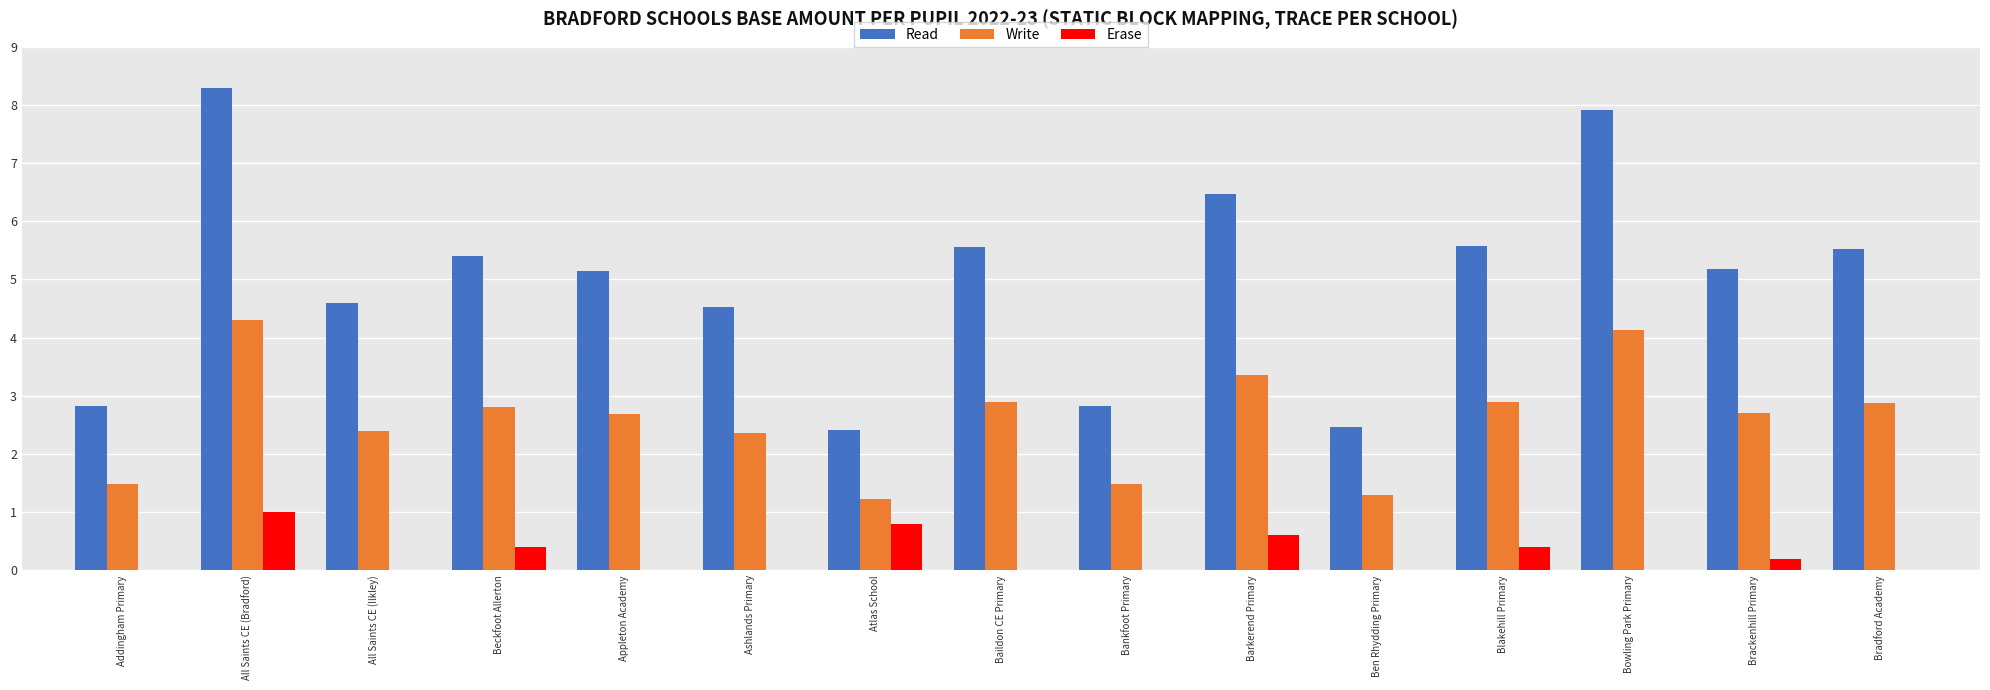

What is the sum of the Write values at Barkerend Primary and Beckfoot Allerton?

6.2